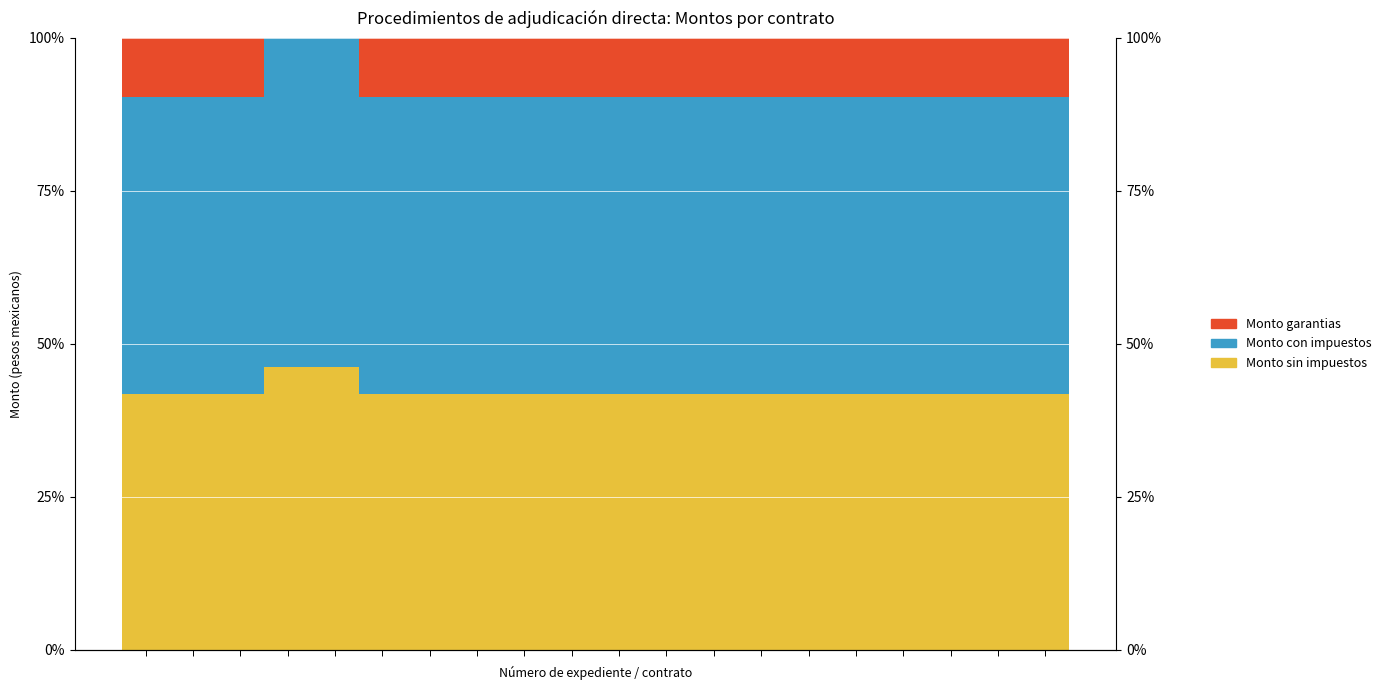

At how many categories does at least one series exceed 37?

20